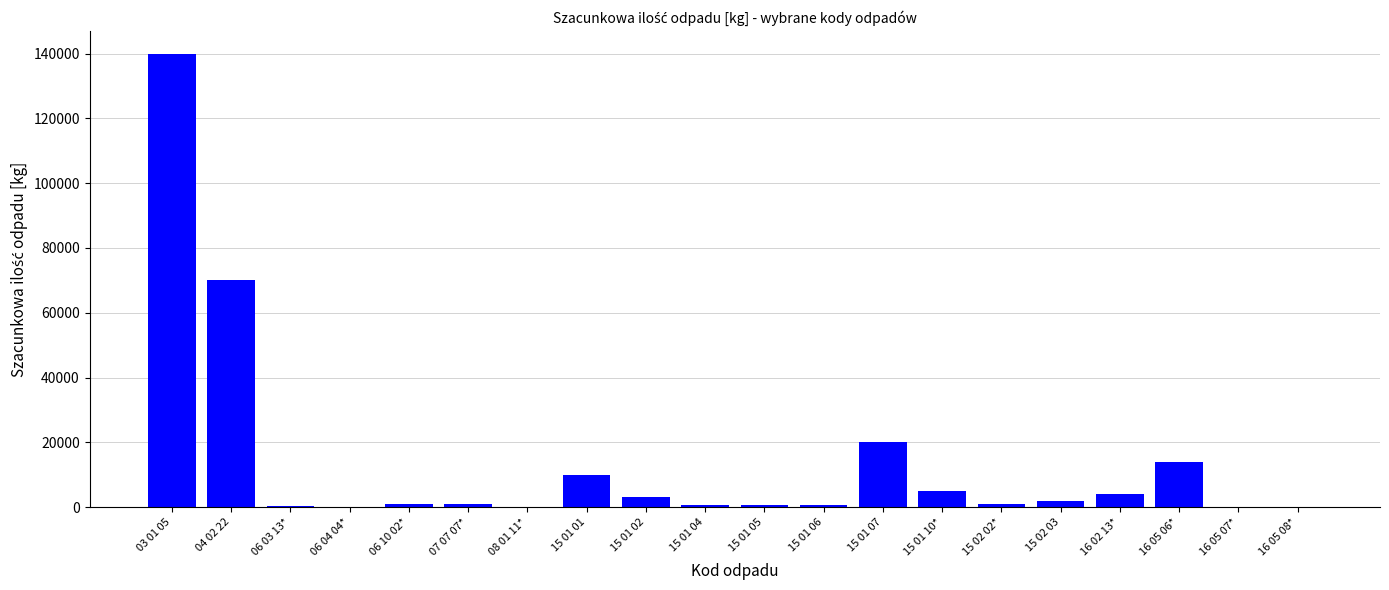

The value at 03 01 05 is 140000. True or false?

True